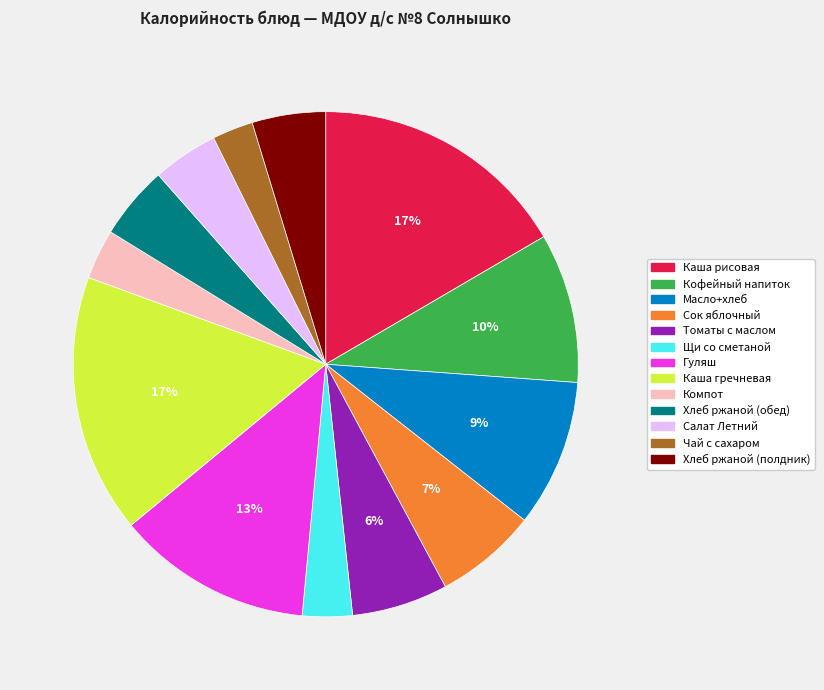

Is the sum of Хлеб ржаной (полдник) and Каша рисовая greater than half?

No